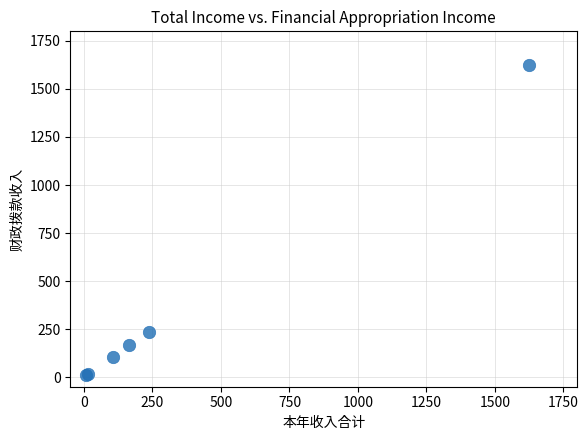

What Y value in the scatter plot is closest to 816?

237.3